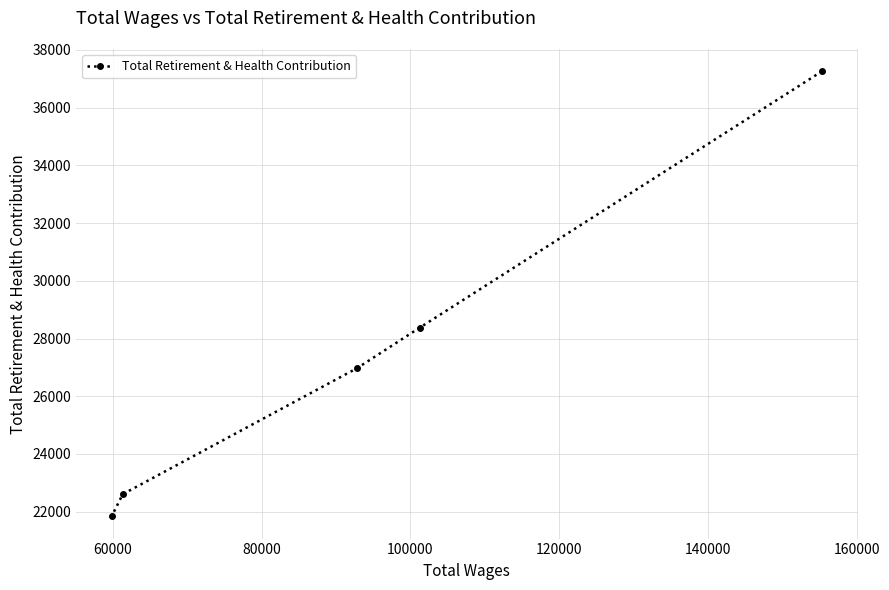

How many data points are less than 26979?

2